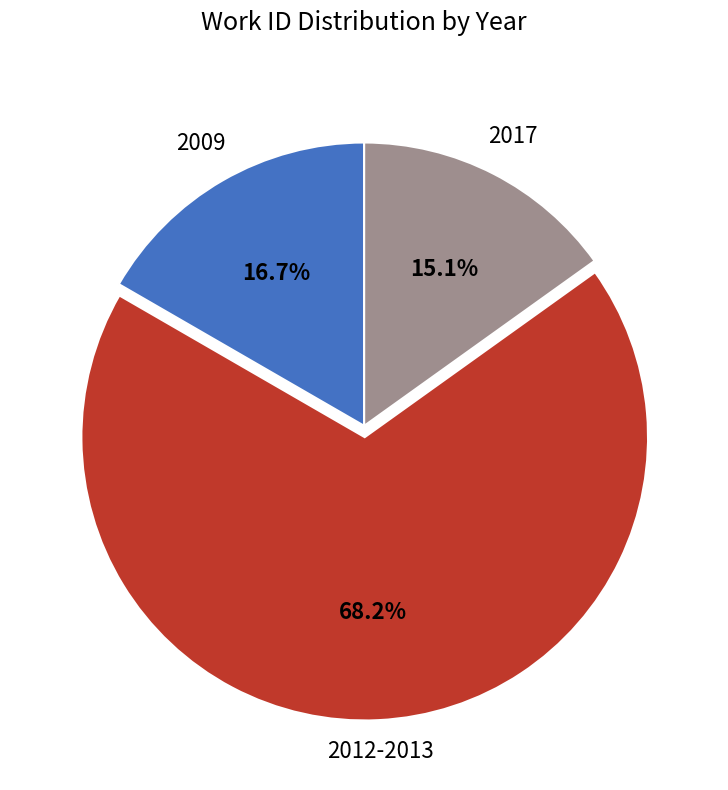

What percentage is NOT represented by 2017?

84.9%